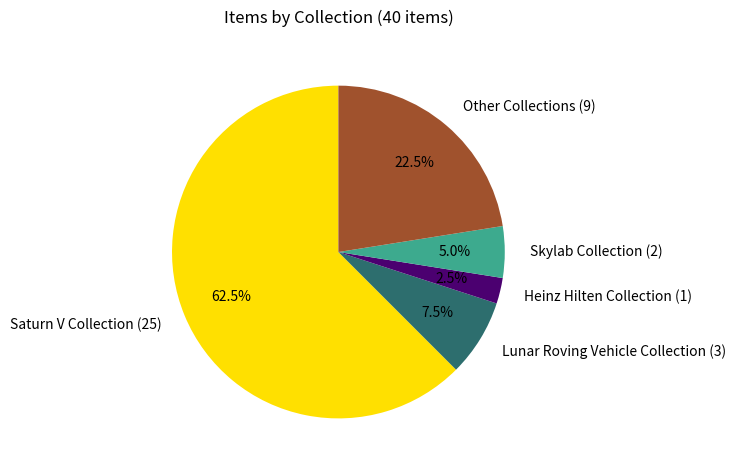

Which has a higher value, Other Collections or Lunar Roving Vehicle Collection?

Other Collections